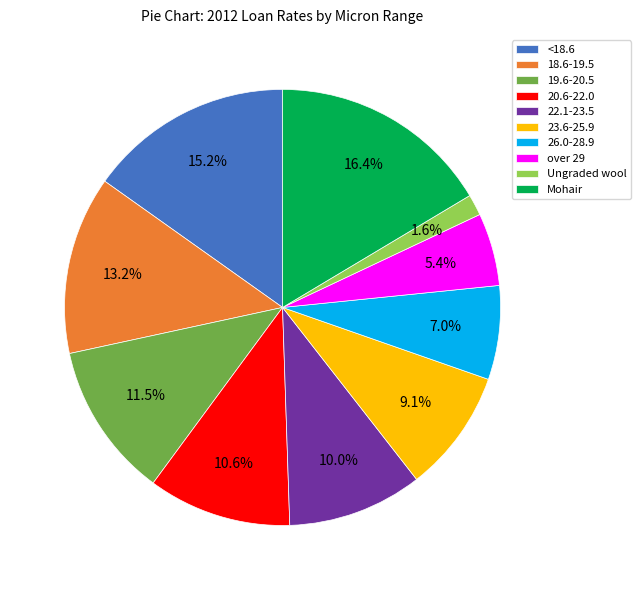

Does Mohair account for over 50% of the chart?

No